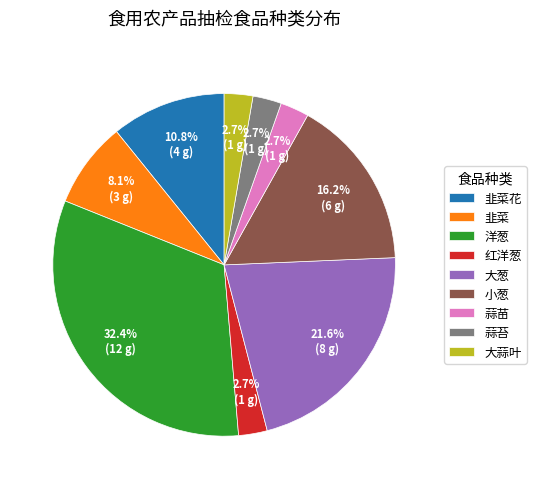

Count the number of slices in the pie.

9